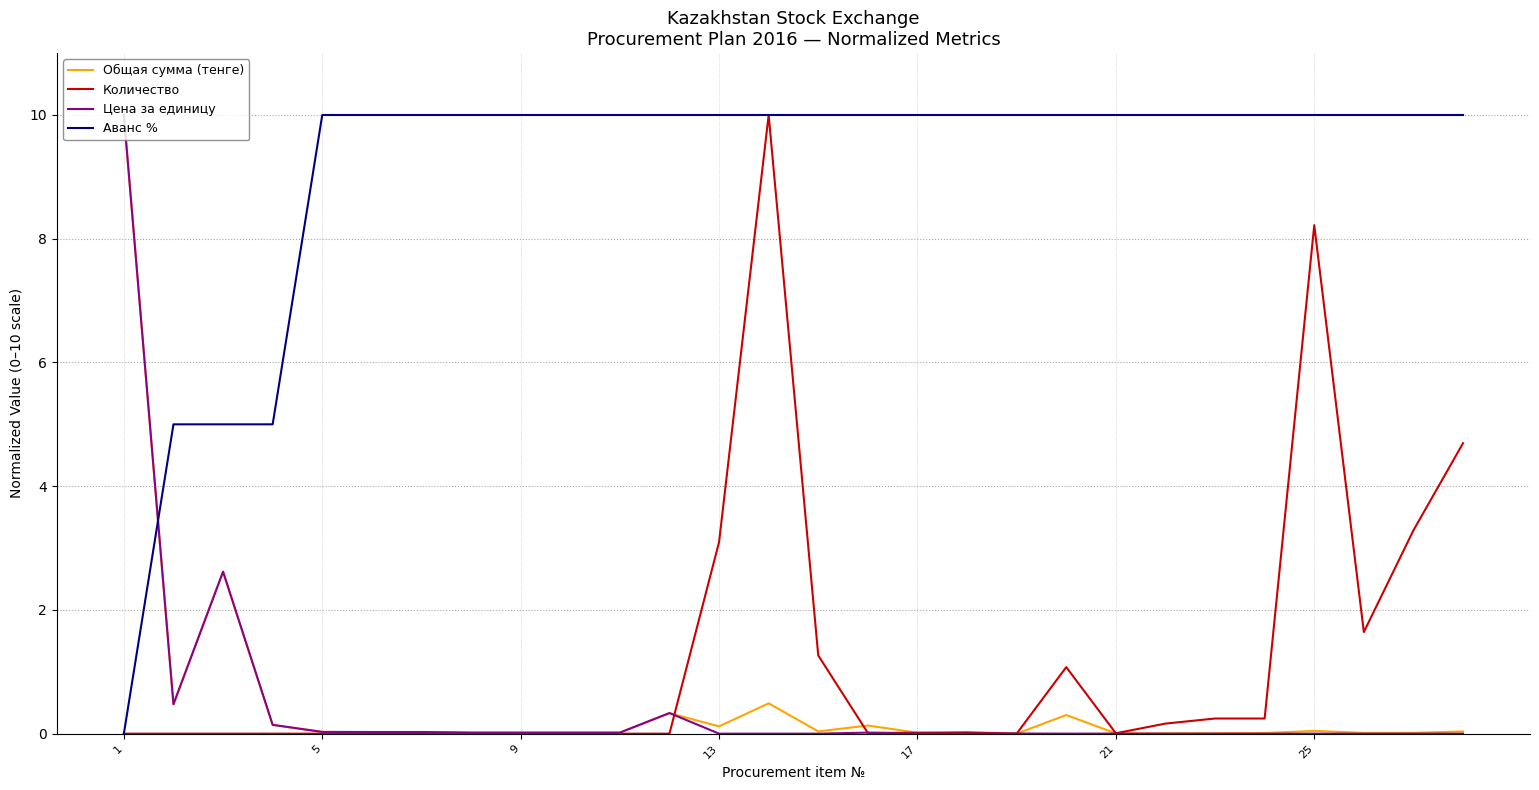

What is the highest value of the Количество series?

10.0